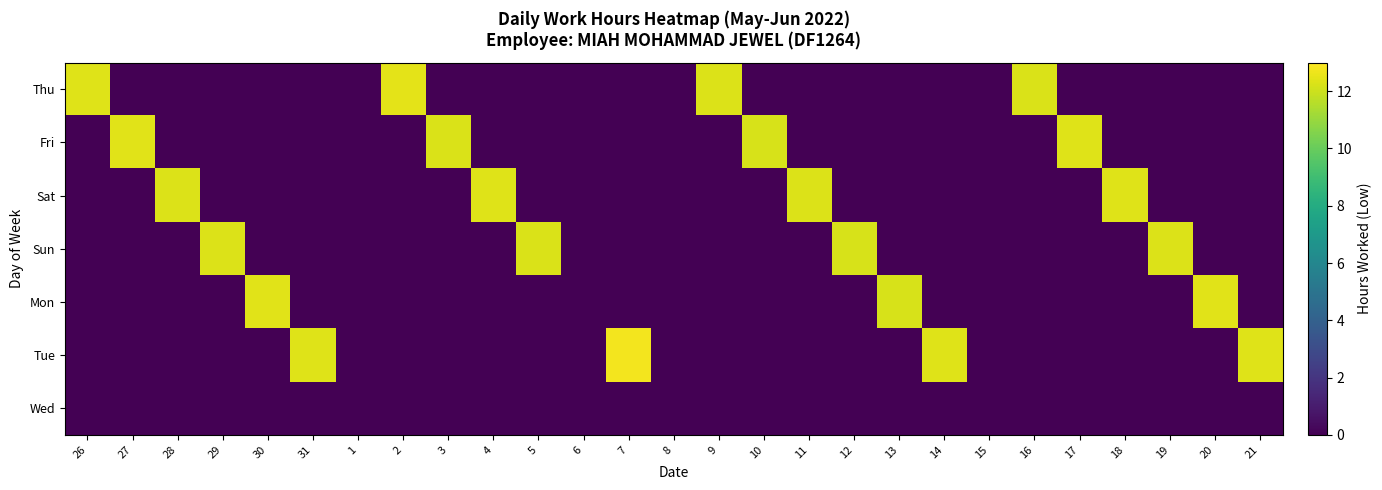

Which category has the highest value across all series?

7